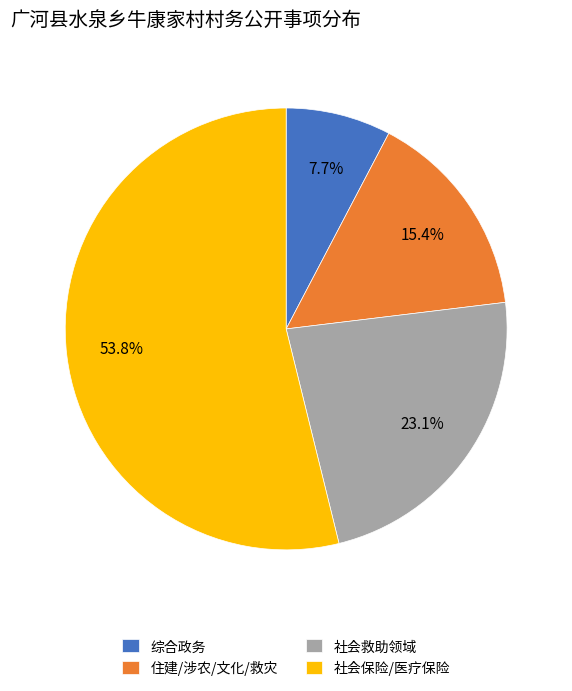

Rank the categories by value from highest to lowest.

社会保险/医疗保险, 社会救助领域, 住建/涉农/文化/救灾, 综合政务